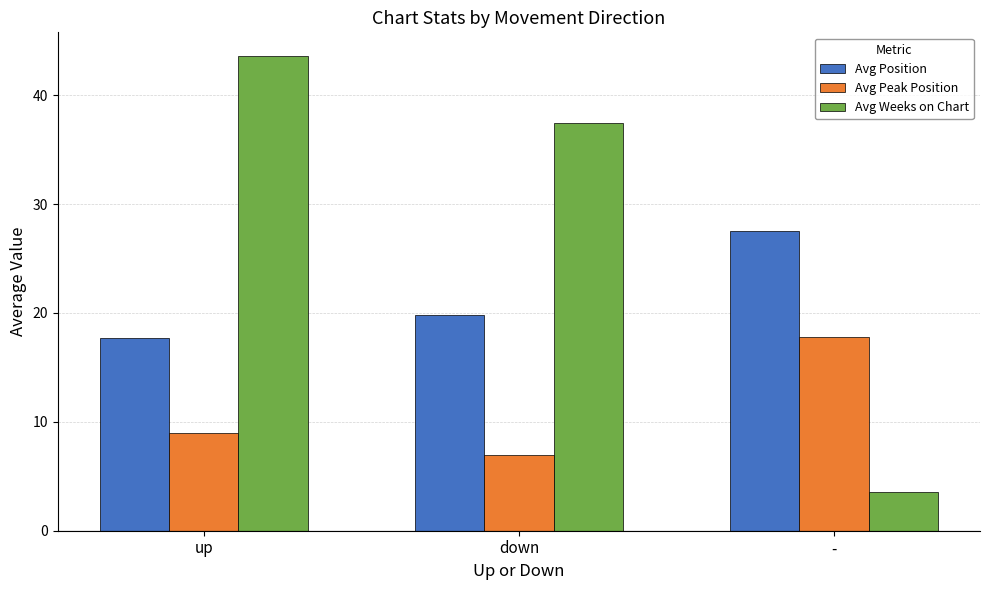

How many bars are there in total?

9